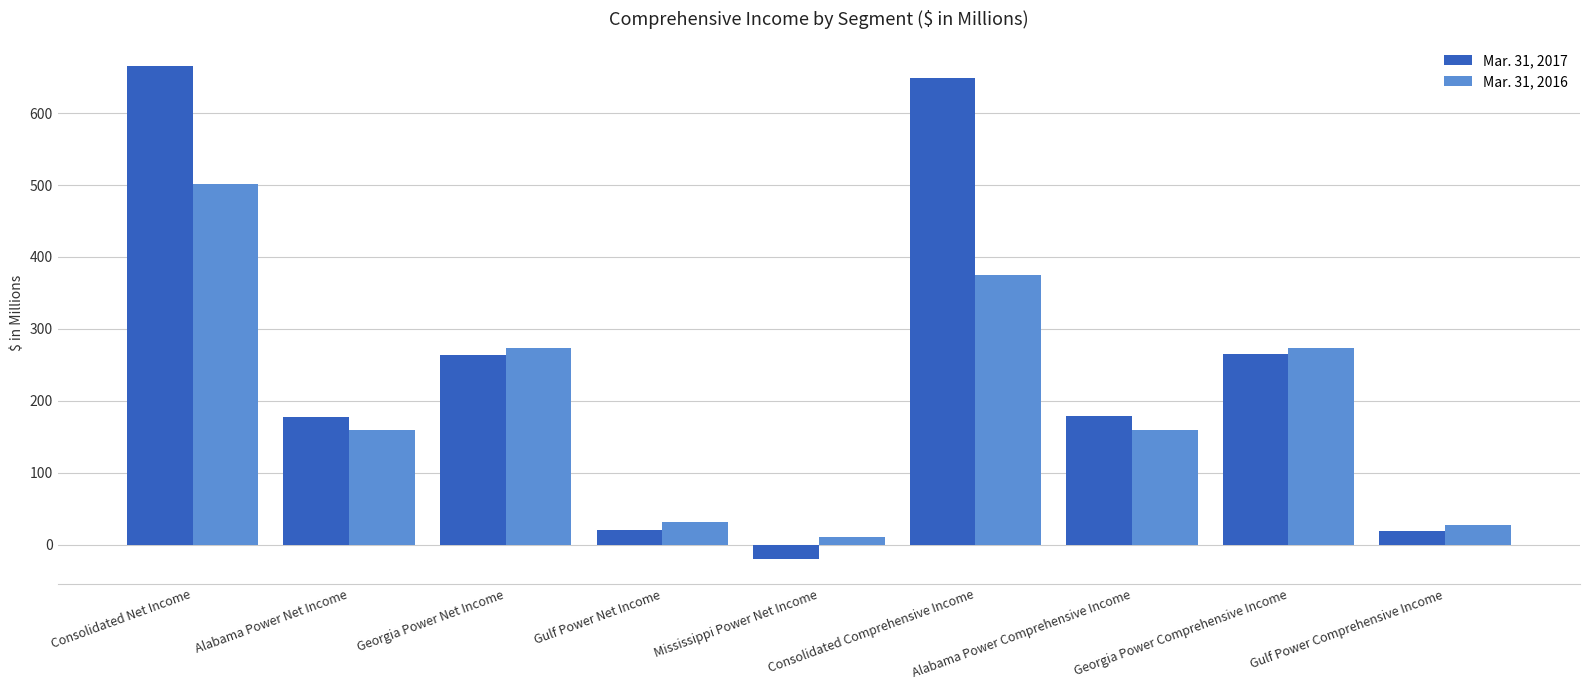

Is the value of Mar. 31, 2017 at Georgia Power Comprehensive Income greater than the value of Mar. 31, 2016 at Georgia Power Net Income?

No